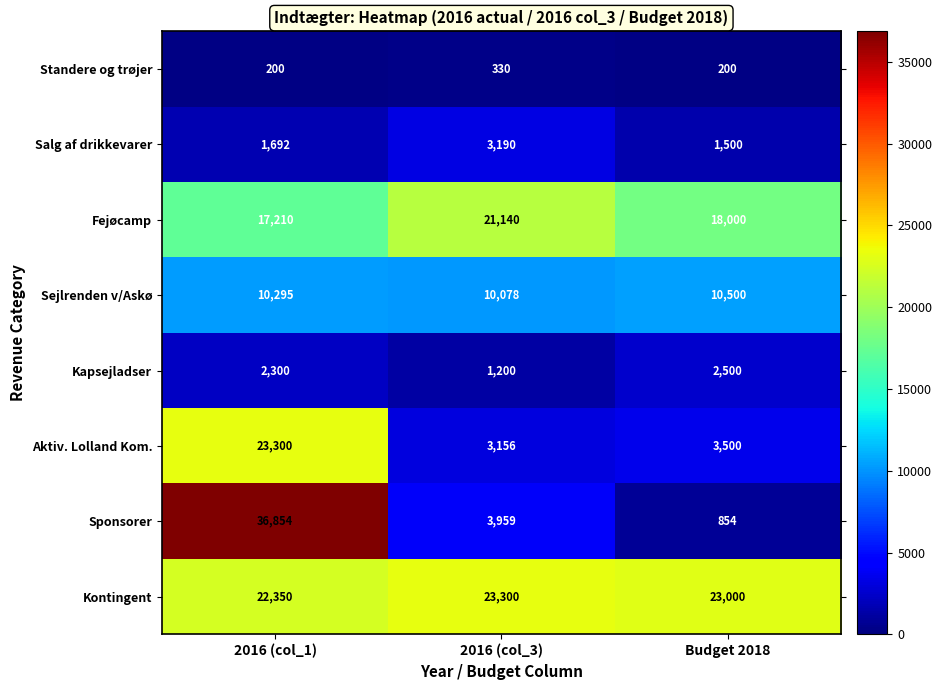

Which category has the lowest value in the Fejøcamp series?

2016 (col_1)